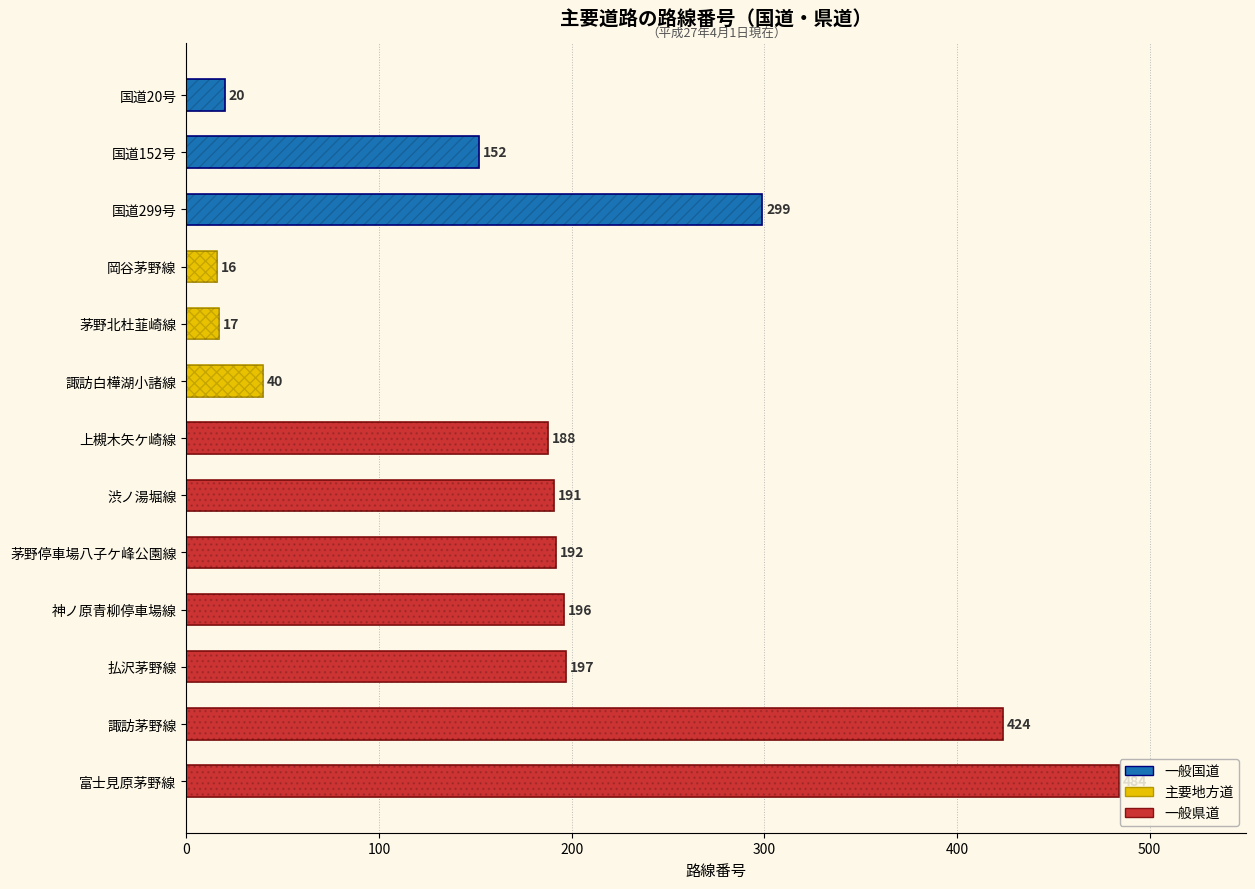

Is it true that the value at 富士見原茅野線 is 484?

True